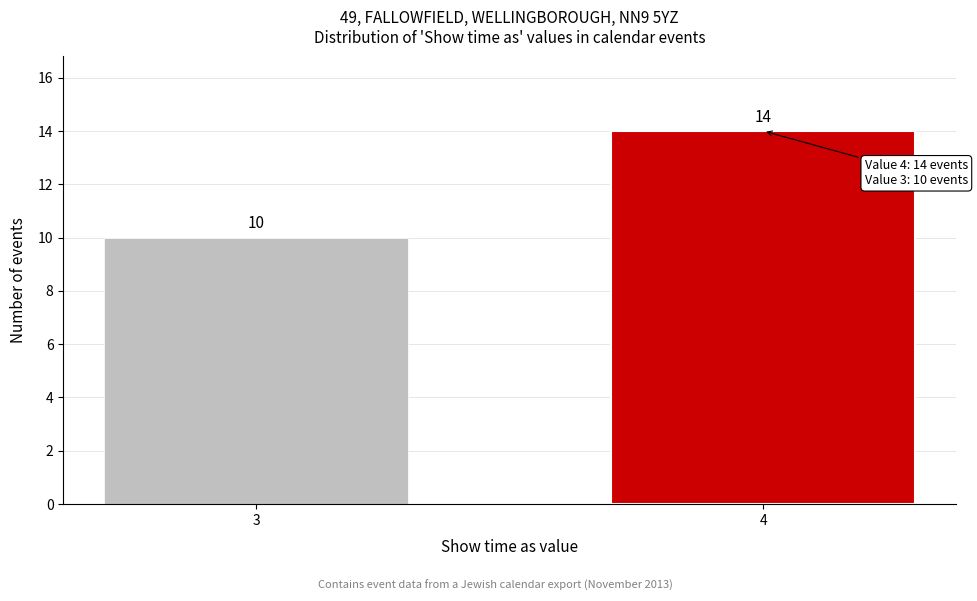

Reading left to right, transcribe all the data shown in this chart.

10	14